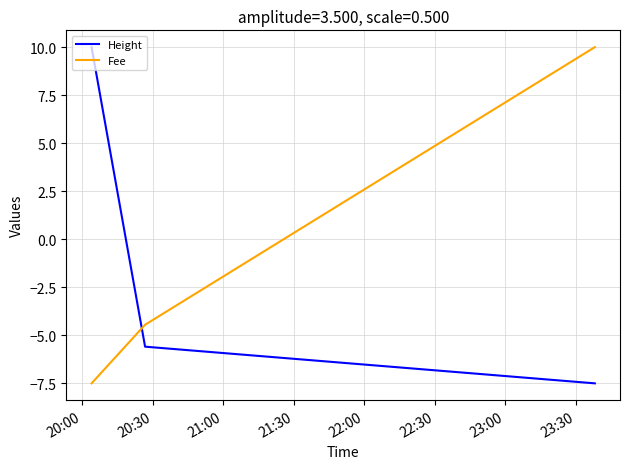

What is the maximum value for Fee?

10.0